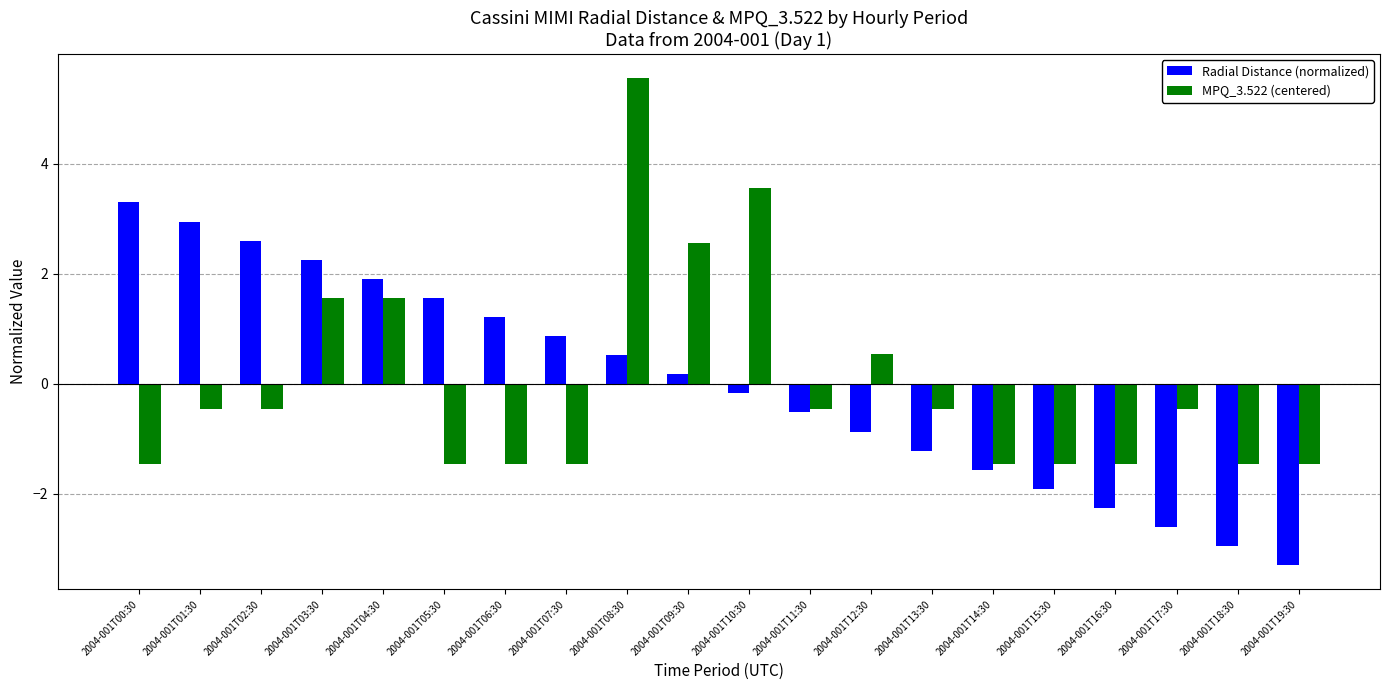

At how many categories does at least one series exceed 5?

1